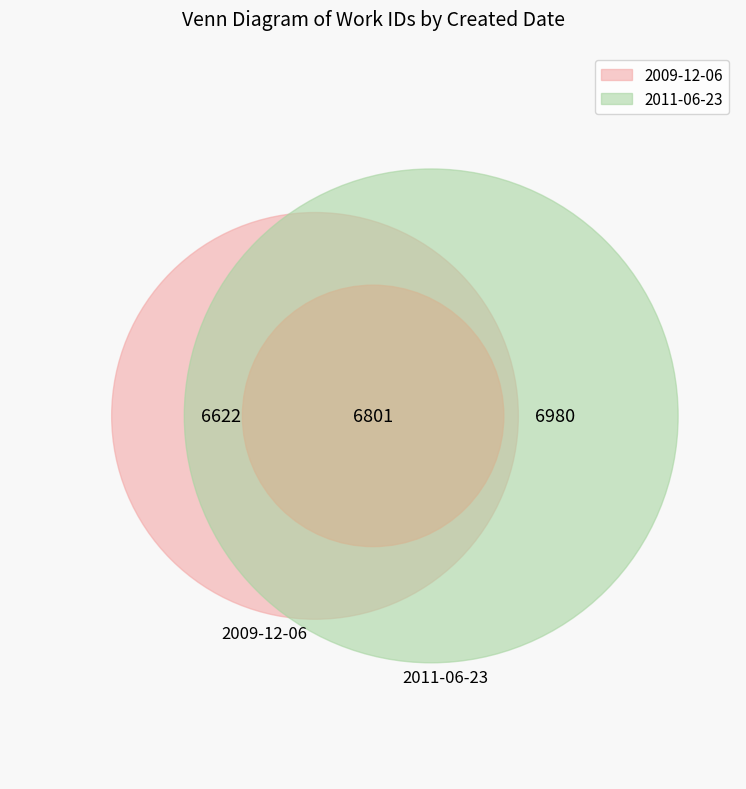

To the nearest percent, what is the average slice percentage?

50%